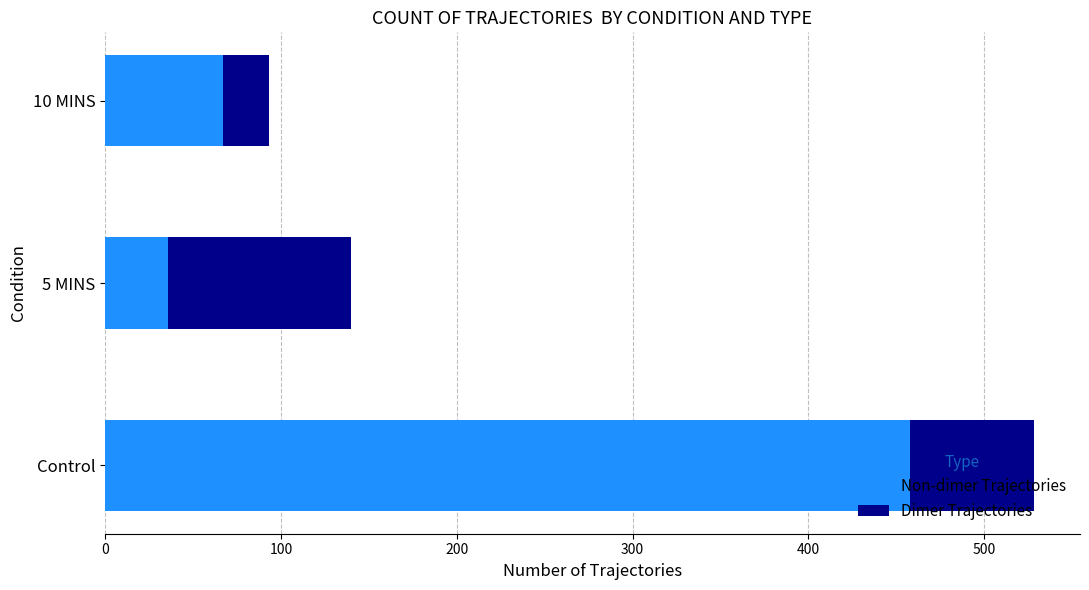

What is the difference between the second highest and minimum values in the Non-dimer Trajectories series?

31